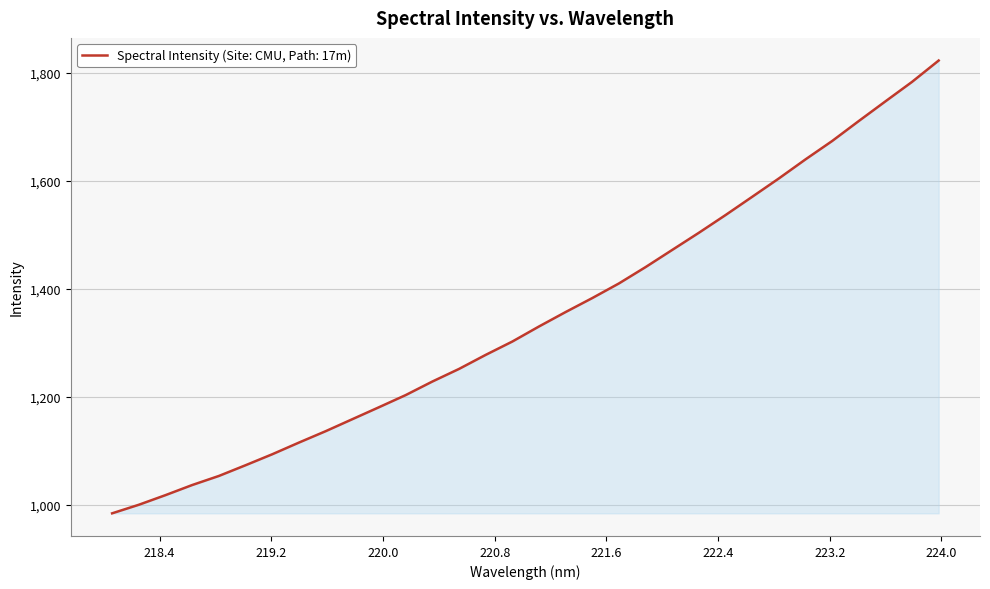

What is the minimum value shown in the chart?

984.3